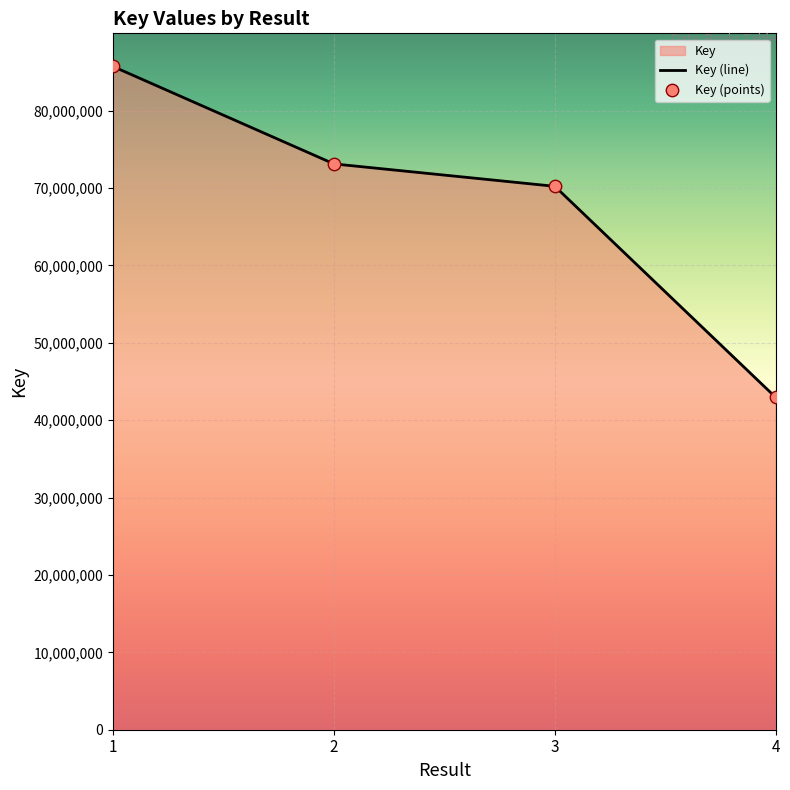

Which series reaches the maximum Y coordinate?

Key (line)